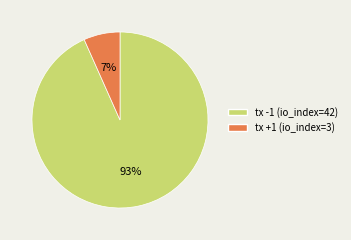

What is the largest slice in the pie chart?

tx -1 (io_index=42)